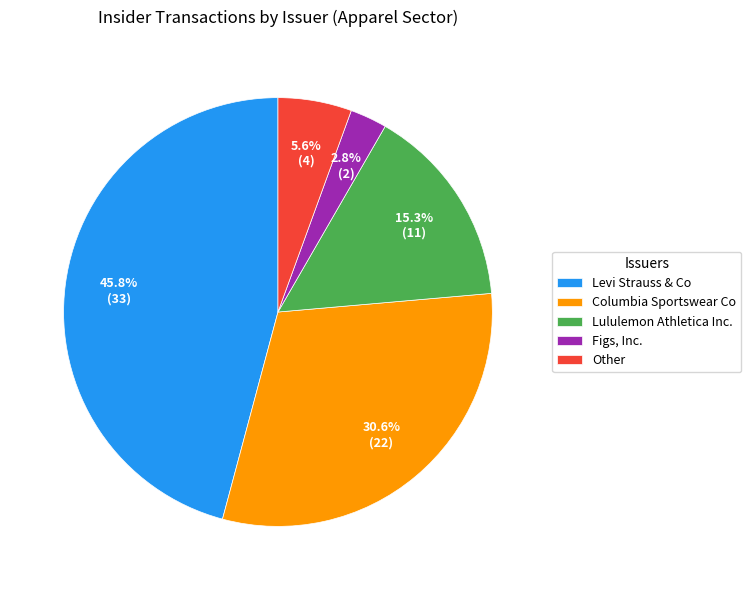

What portion of the pie excludes Lululemon Athletica Inc.?

84.7%